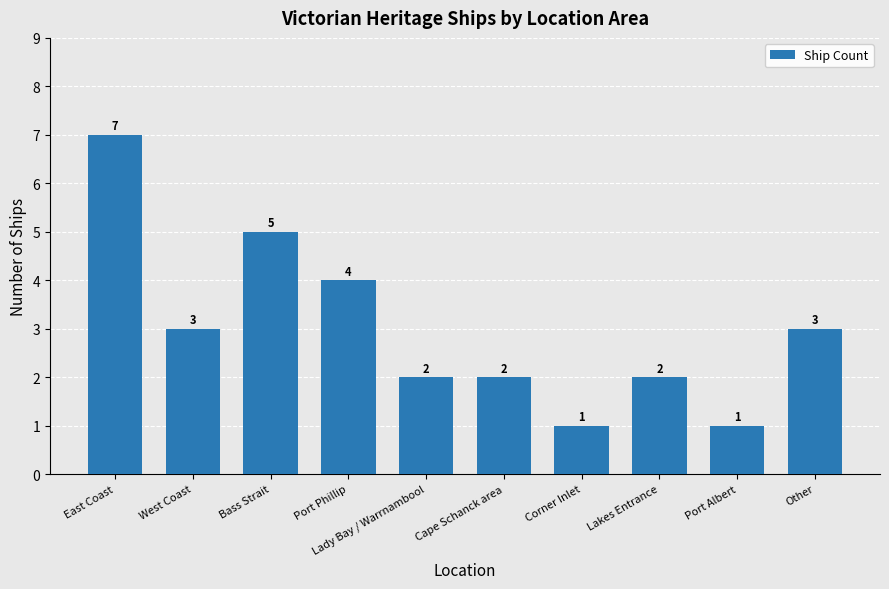

Where does the data first go above 3?

East Coast